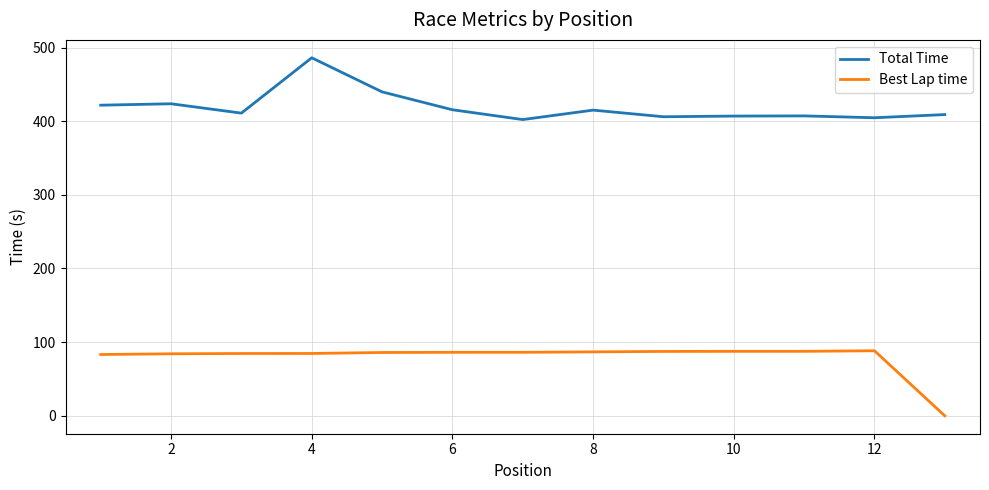

What is the difference between the second highest and minimum values in the Best Lap time series?

87.6